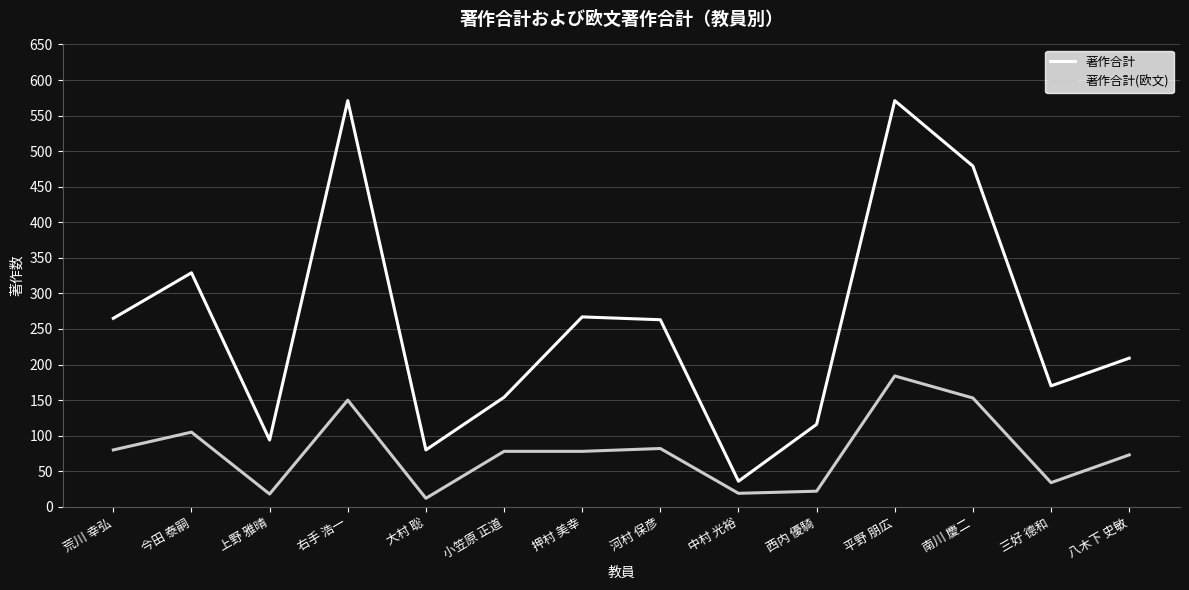

Is it true that 著作合計 equals 80 at 大村 聡?

True